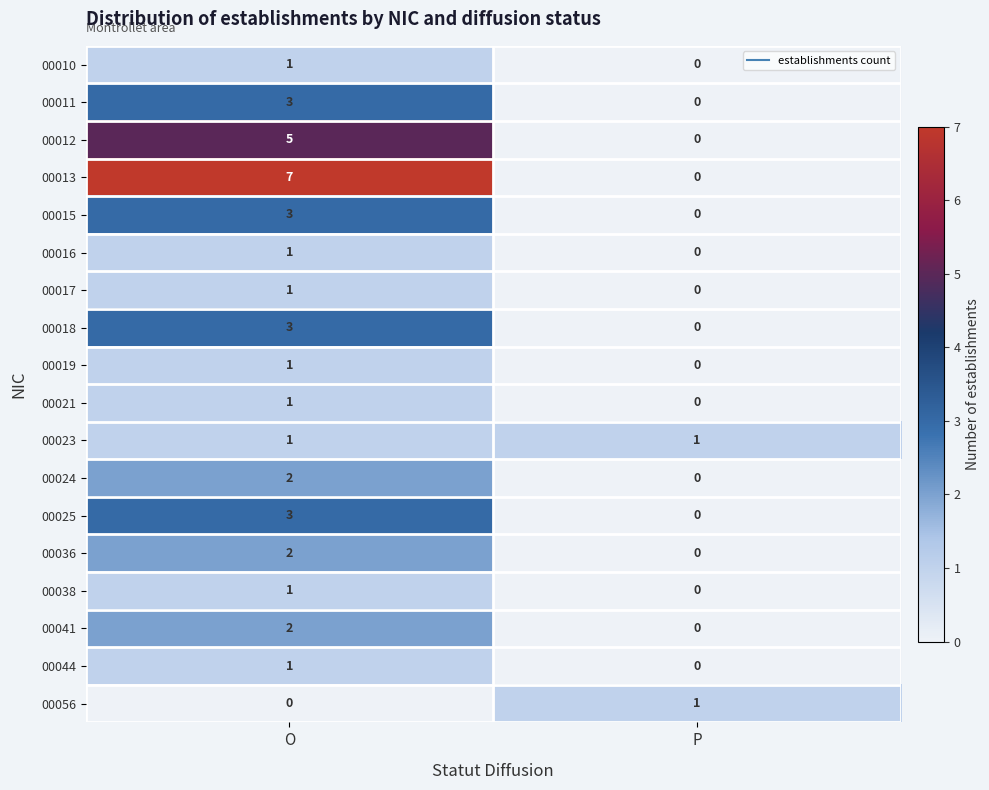

True or false: 00021 has a value of 0 at P.

True